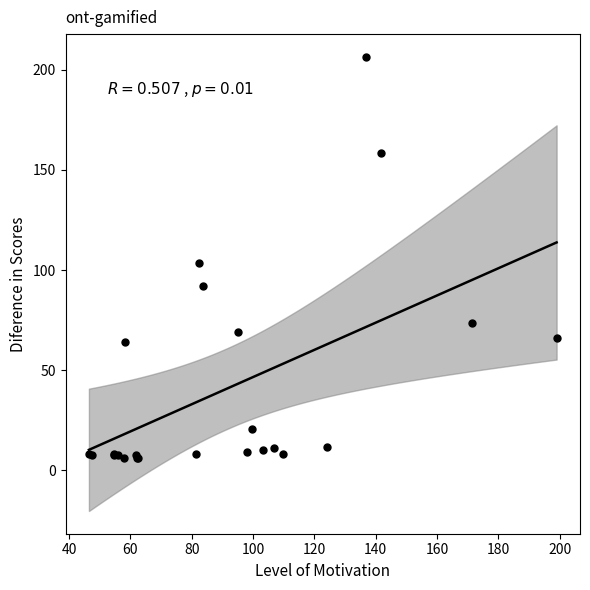

What Y value in the scatter plot is closest to 106?

103.3